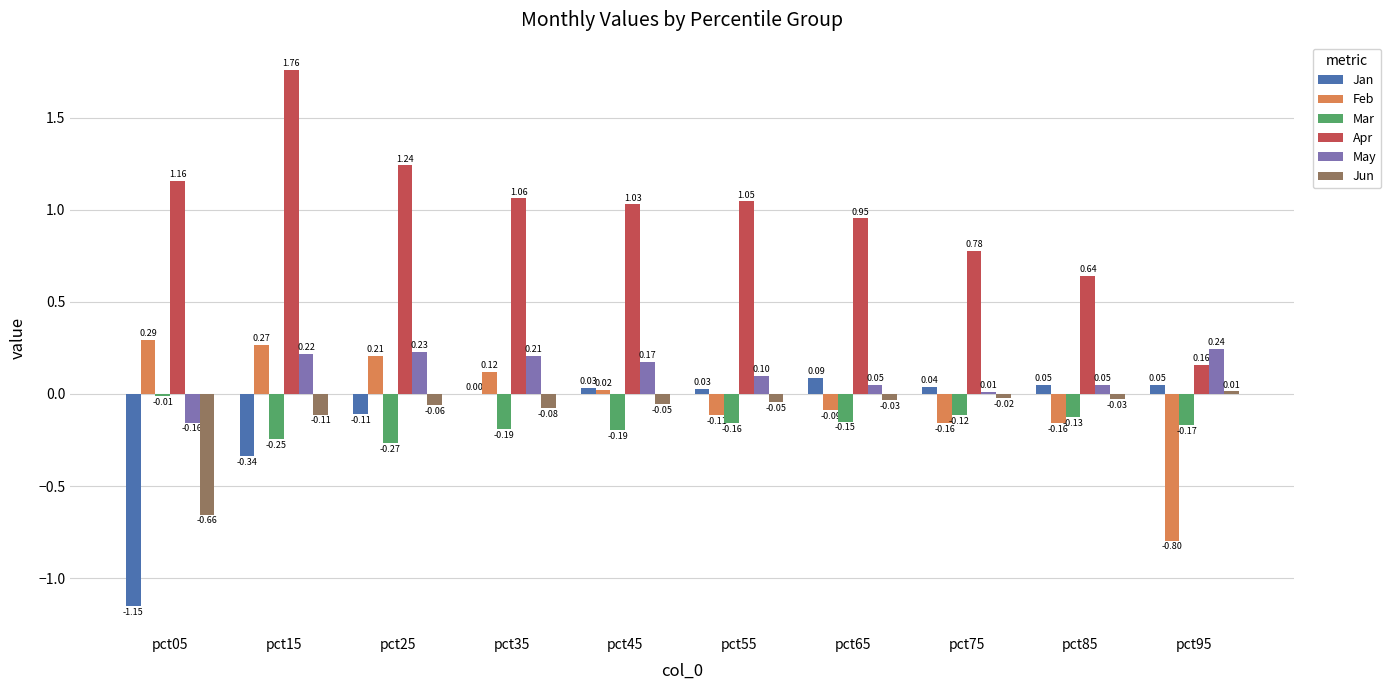

What is the highest value of the Jan series?

0.1